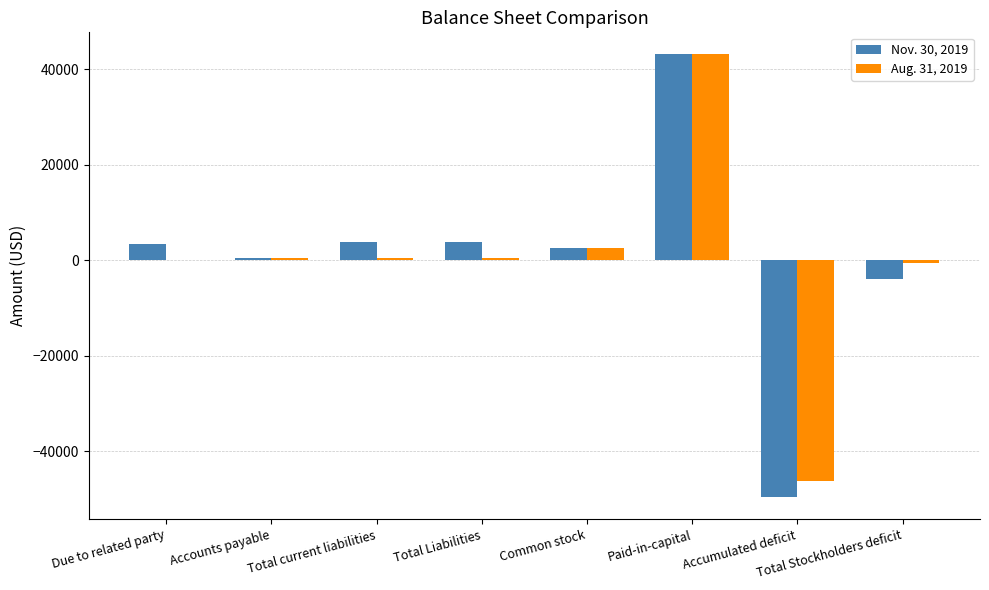

What are all the series names shown in the legend?

Nov. 30, 2019, Aug. 31, 2019